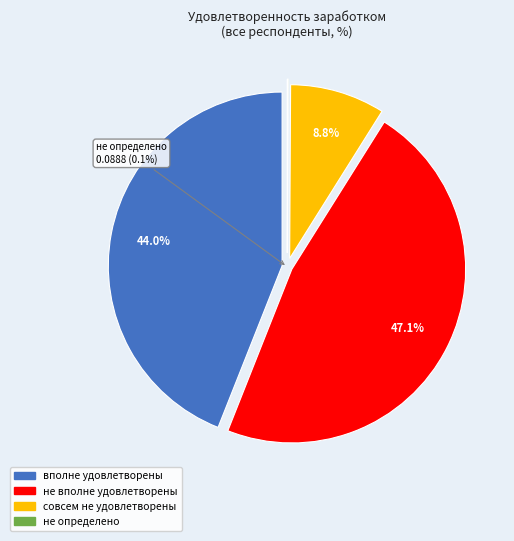

Which slice is the smallest?

не определено